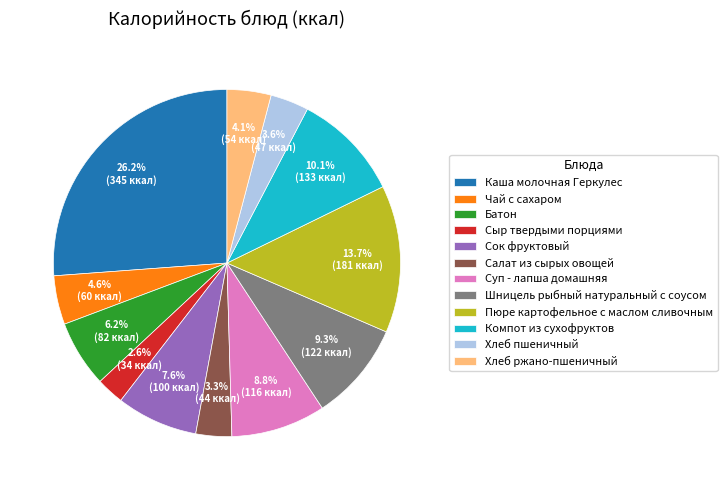

Combined, do Сок фруктовый and Хлеб ржано-пшеничный account for over 50%?

No